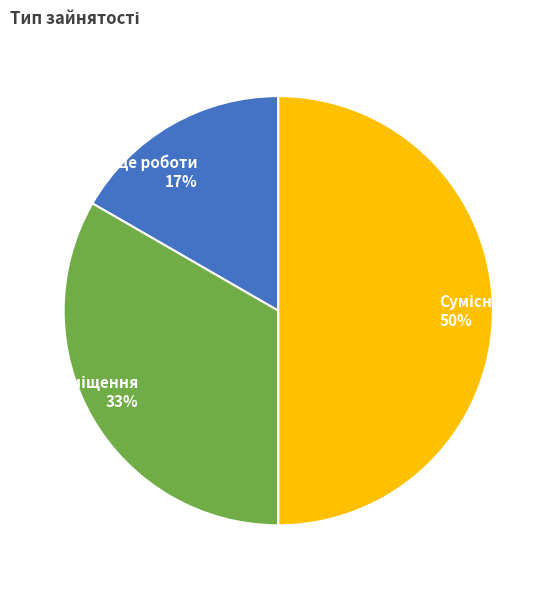

To the nearest percent, what is the difference between the largest and smallest slice percentages?

33%